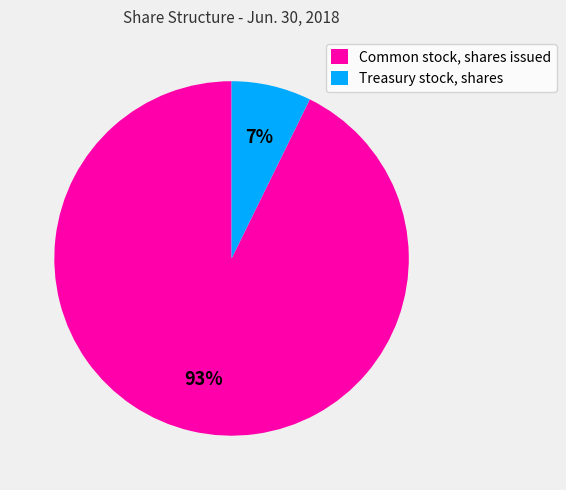

How many slices are in this pie chart?

2